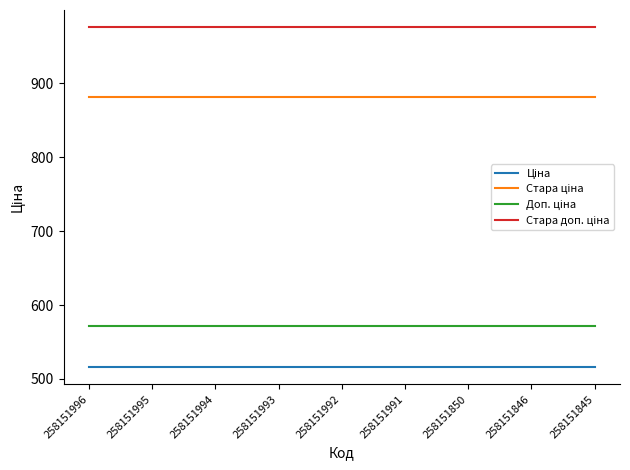

What is the difference between the highest and lowest values at 258151850?

460.3